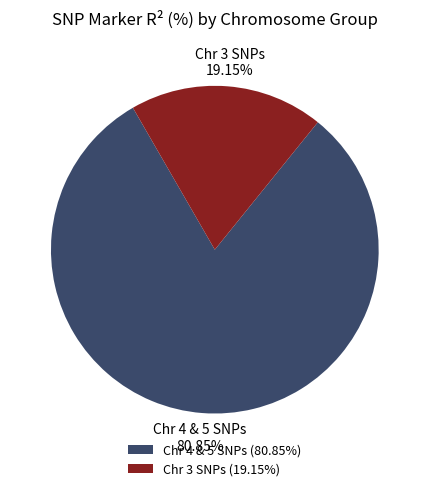

Combined, do Chr 3 SNPs and Chr 4 & 5 SNPs account for over 50%?

Yes